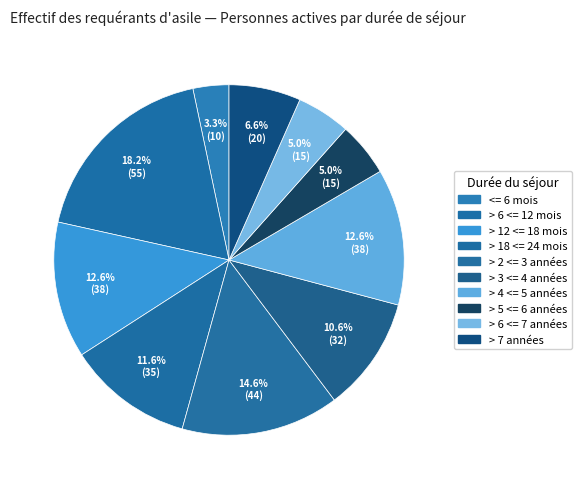

Count the number of slices in the pie.

10